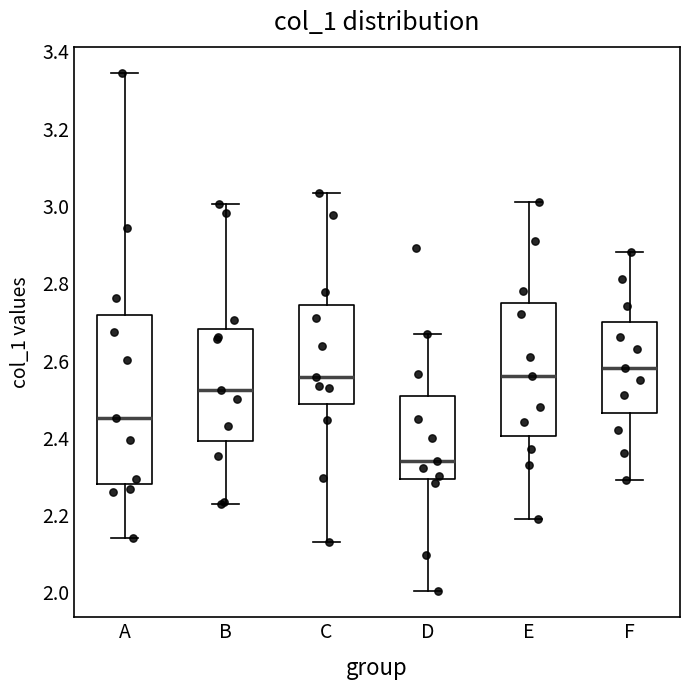

Reading left to right, transcribe this box plot: for each box, give where its median line is, the range the box spans, and where its two whiskers end, as read against the y-axis. The values are not printed on the chart, so give them approximately, as read against the axis.

A: median 2.46, box 2.28 to 2.72, whiskers 2.14 to 3.34
B: median 2.52, box 2.40 to 2.68, whiskers 2.22 to 3.00
C: median 2.56, box 2.48 to 2.74, whiskers 2.14 to 3.04
D: median 2.34, box 2.30 to 2.50, whiskers 2.00 to 2.68
E: median 2.56, box 2.40 to 2.76, whiskers 2.20 to 3.02
F: median 2.58, box 2.46 to 2.70, whiskers 2.30 to 2.88